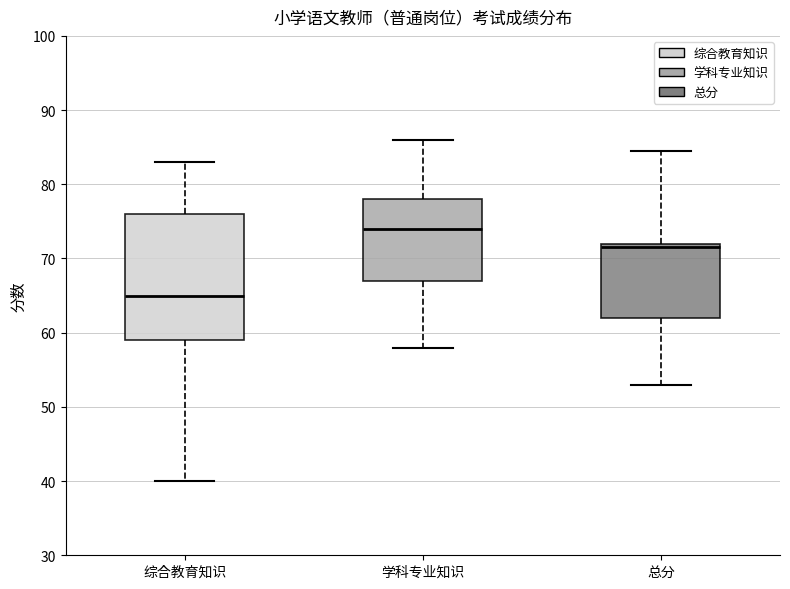

Reading left to right, read every box against the y-axis: the position of its median line, the range the box covers, and the ends of its whiskers. The values are not printed on the chart, so give them approximately, as read against the axis.

综合教育知识: median 65, box 59 to 76, whiskers 40 to 83
学科专业知识: median 74, box 67 to 78, whiskers 58 to 86
总分: median 72 (just below the box's upper edge), box 62 to 72, whiskers 53 to 85